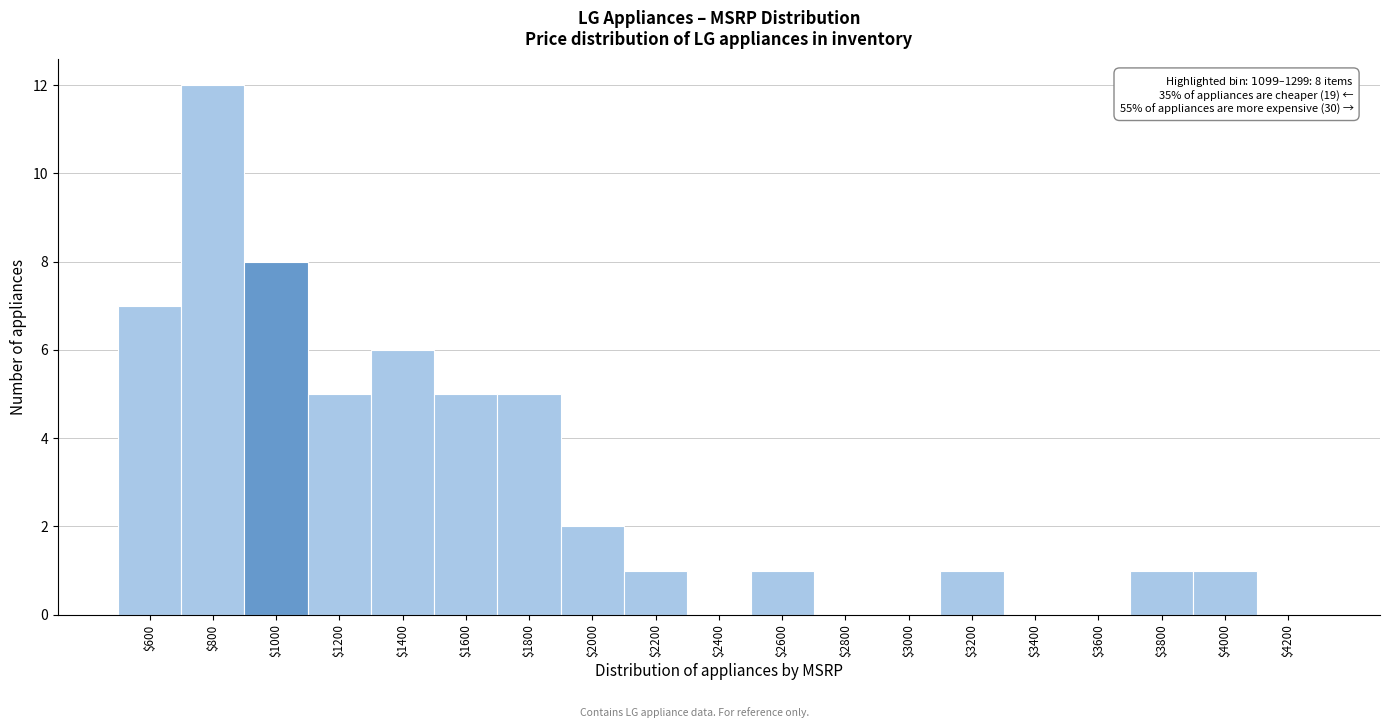

Which label corresponds to the largest value in the chart?

$800